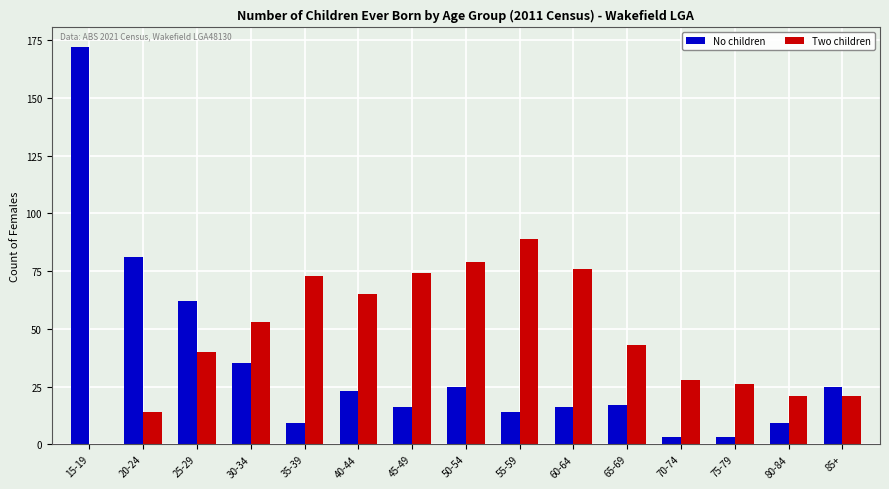

How many values in Two children are above zero?

14